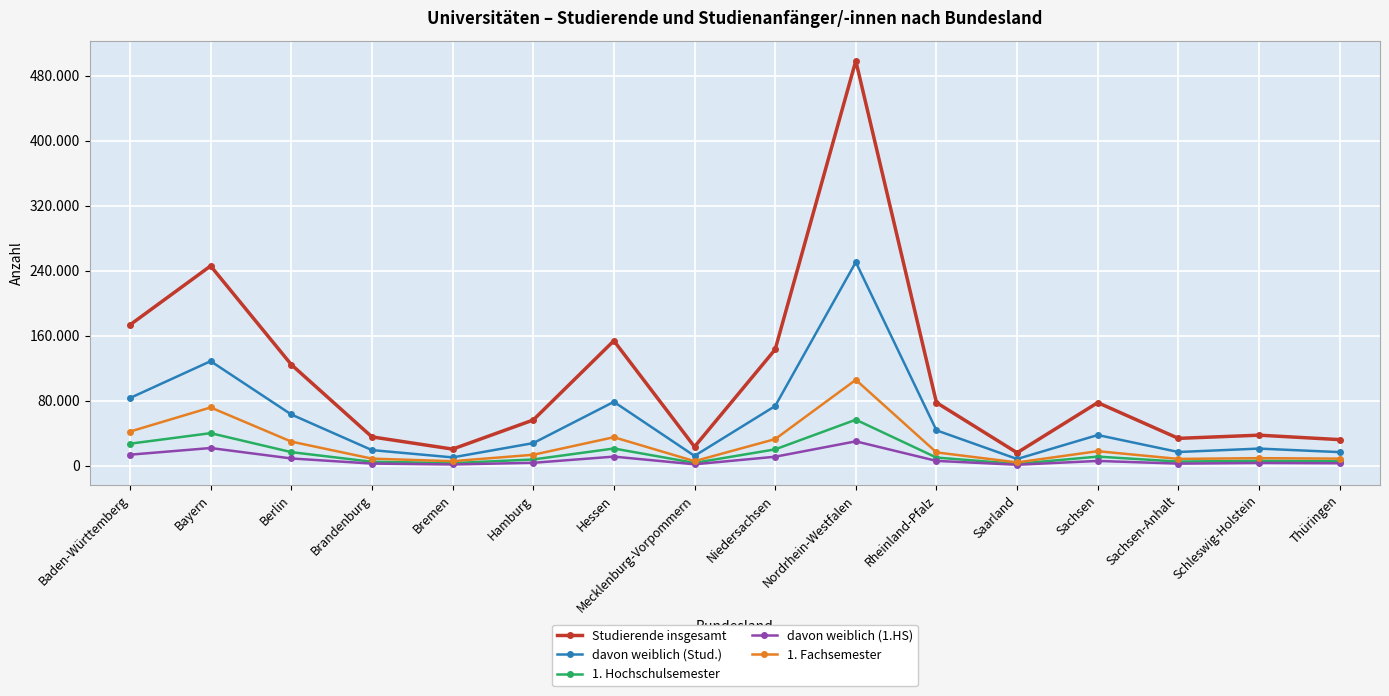

How many interior local valleys does the davon weiblich (Stud.) series have?

4